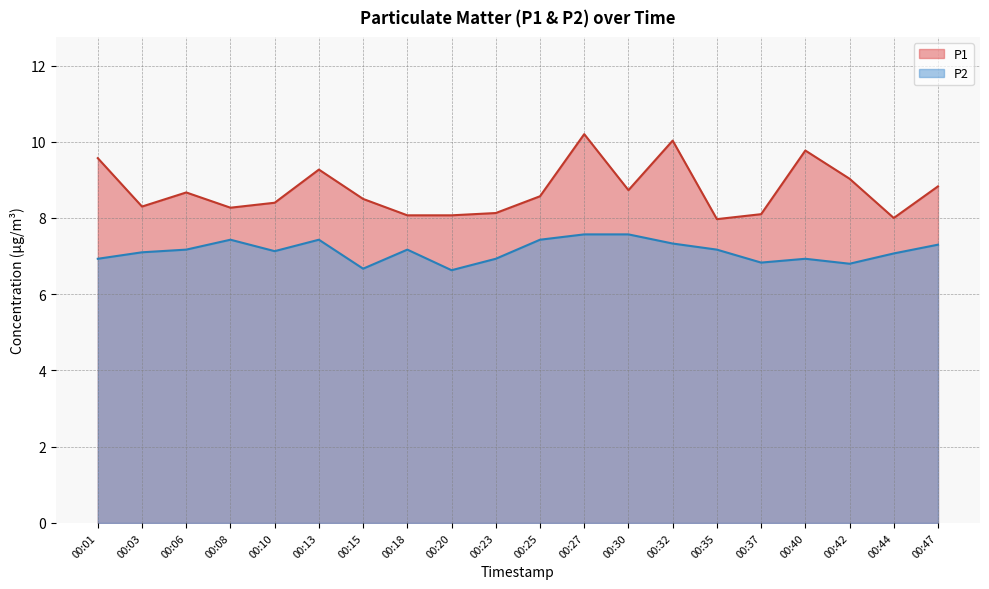

Reading left to right, what are all the values shown in this chart?

P1: 00:01=9.6	00:03=8.3	00:06=8.7	00:08=8.3	00:10=8.4	00:13=9.3	00:15=8.5	00:18=8.1	00:20=8.1	00:23=8.1	00:25=8.6	00:27=10.2	00:30=8.7	00:32=10.0	00:35=8.0	00:37=8.1	00:40=9.8	00:42=9.0	00:44=8.0	00:47=8.8
P2: 00:01=6.9	00:03=7.1	00:06=7.2	00:08=7.4	00:10=7.1	00:13=7.4	00:15=6.7	00:18=7.2	00:20=6.6	00:23=6.9	00:25=7.4	00:27=7.6	00:30=7.6	00:32=7.3	00:35=7.2	00:37=6.8	00:40=6.9	00:42=6.8	00:44=7.1	00:47=7.3